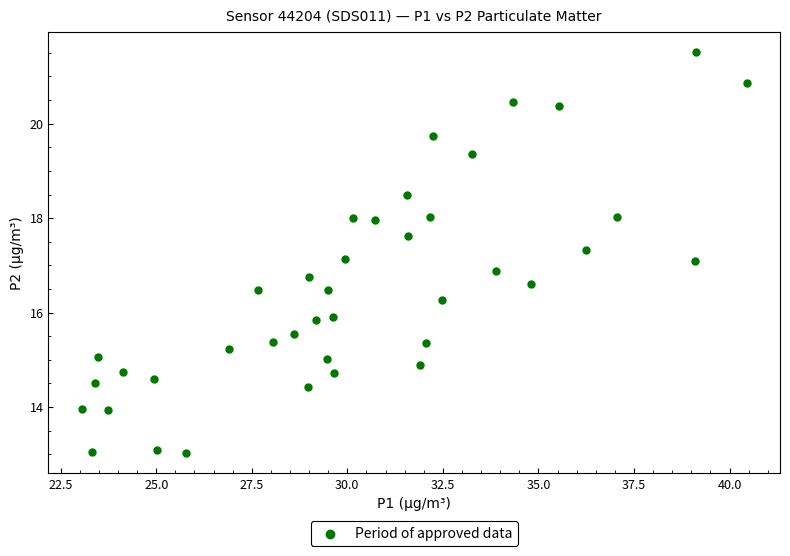

What is the range of Y values (max minus min)?

8.5